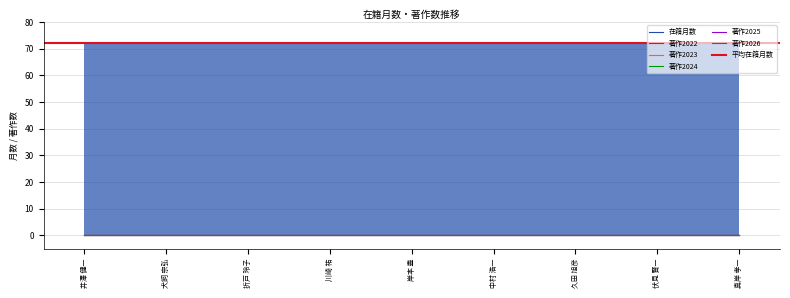

True or false: 著作2023 and 著作2025 cross at least once.

False